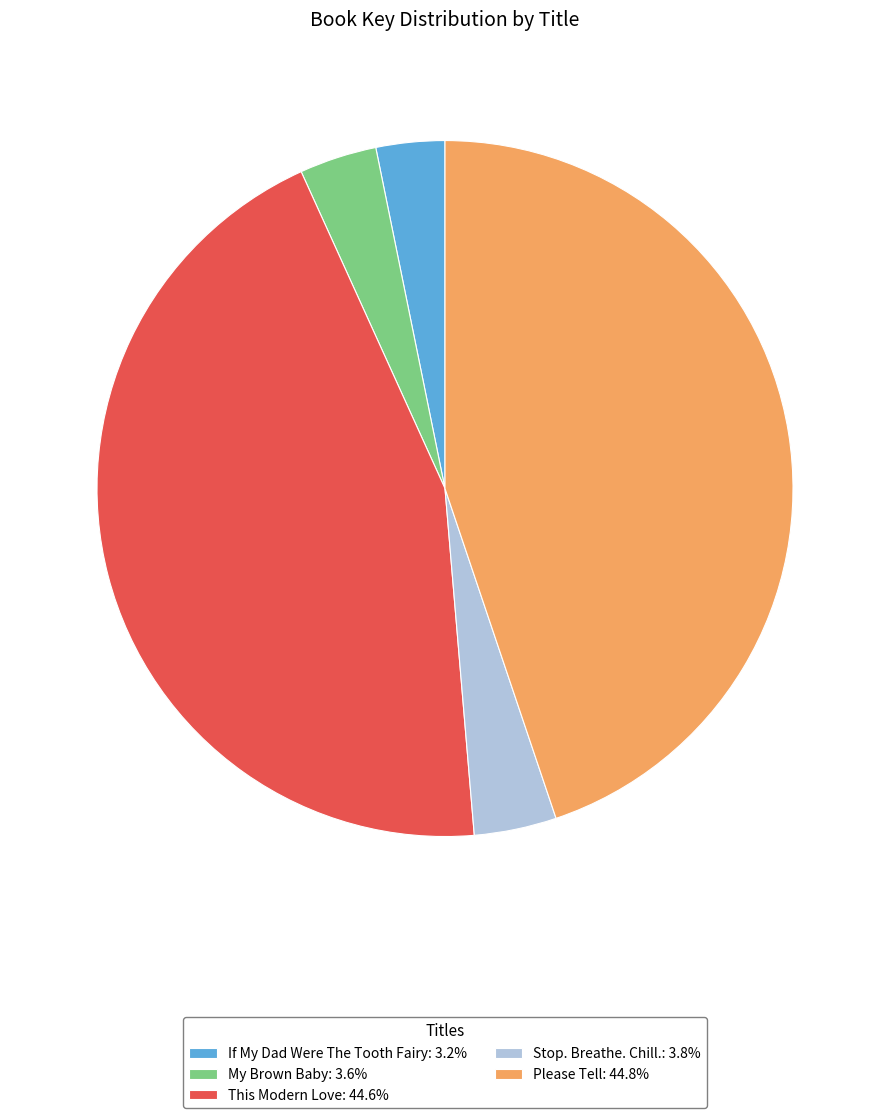

The Please Tell slice represents 38% of the pie. True or false?

False